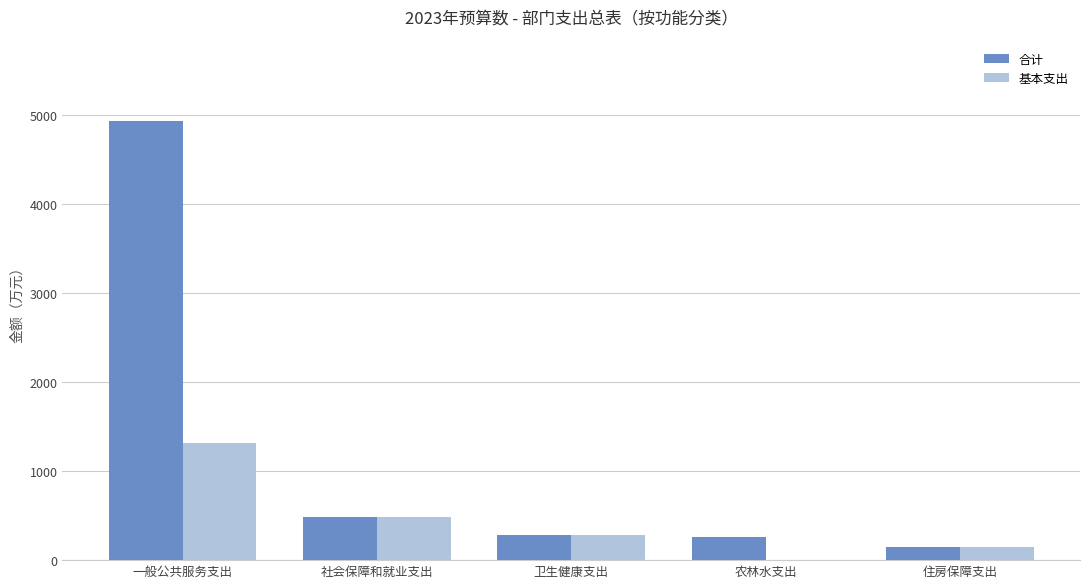

What is the sum of all 合计 values?

6112.0